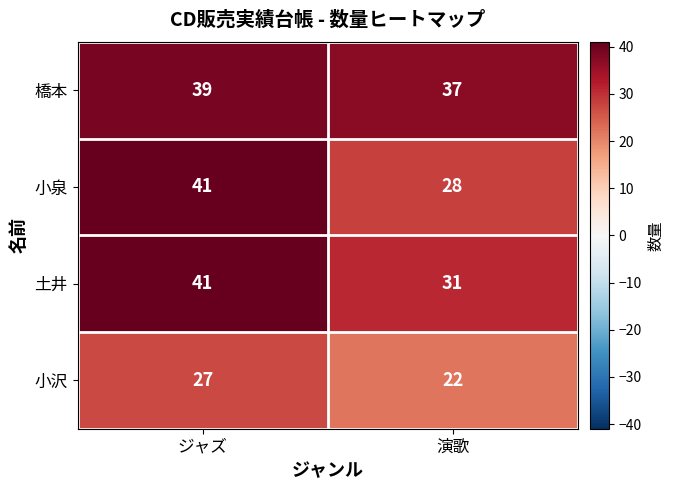

What is the sum of all 小沢 values?

49